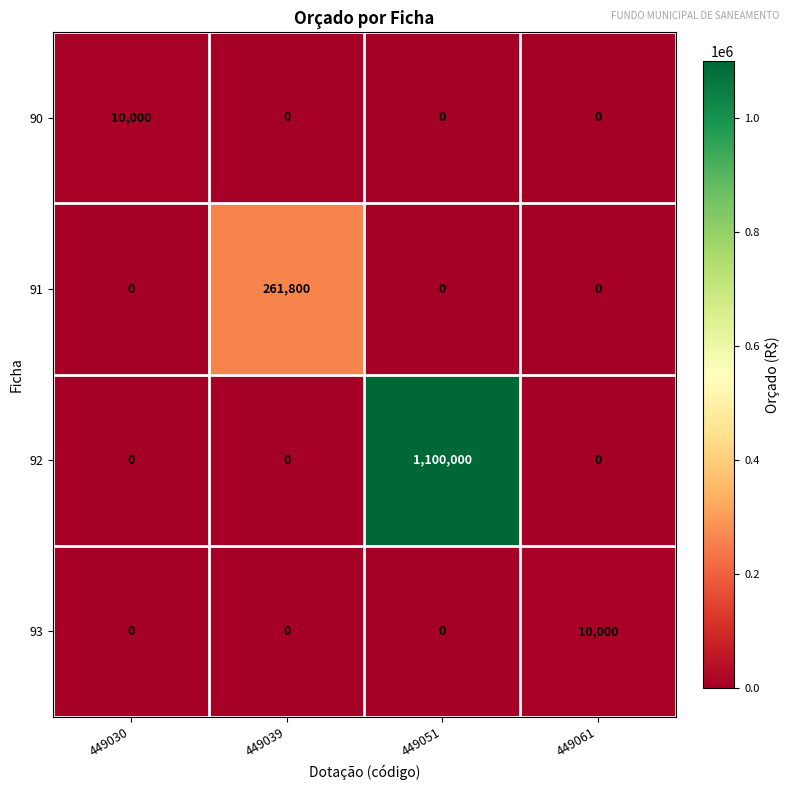

The 90 series shows 3842 at 449030. True or false?

False